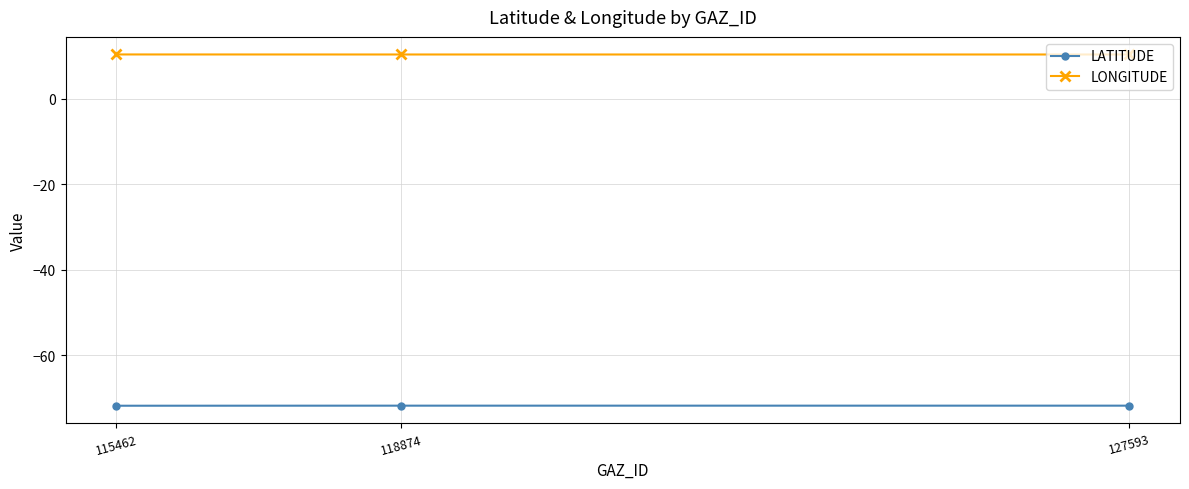

Reading right to left, transcribe all the data shown in this chart.

LATITUDE: -71.8	-71.8	-71.8
LONGITUDE: 10.3	10.3	10.3